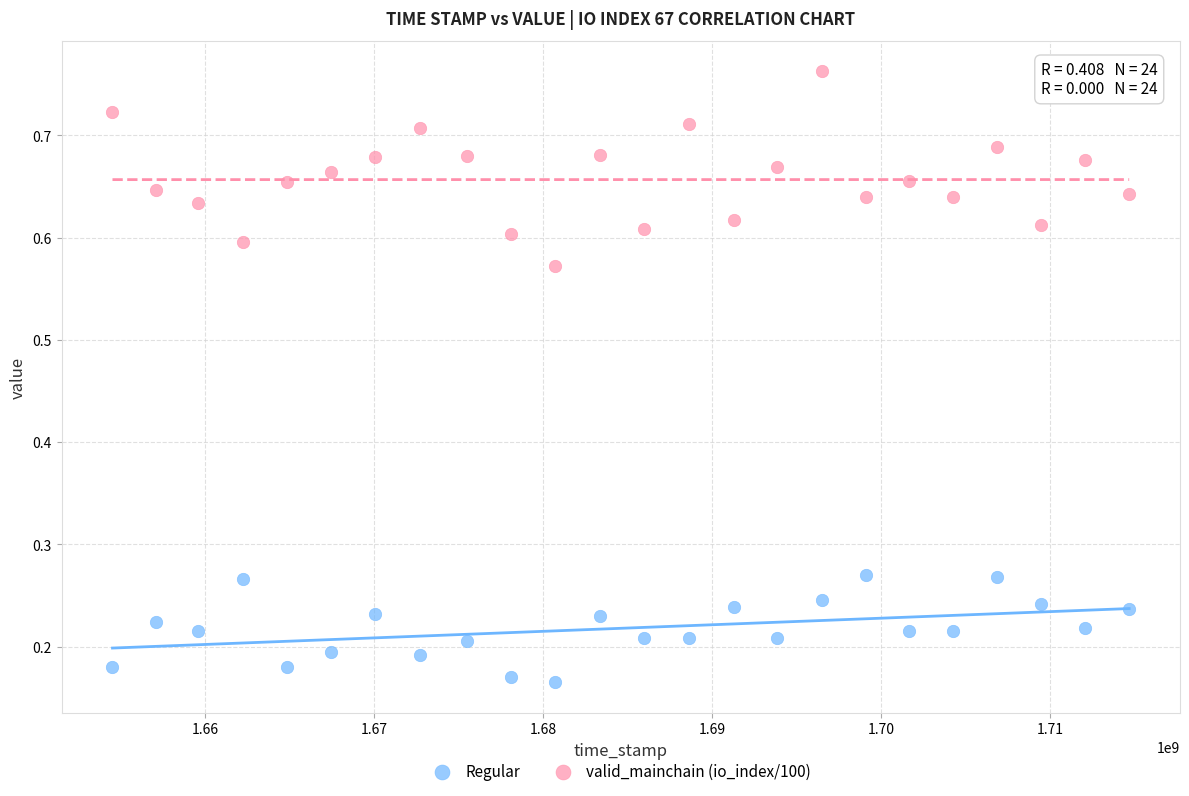

Which series reaches the maximum Y coordinate?

valid_mainchain (io_index/100)